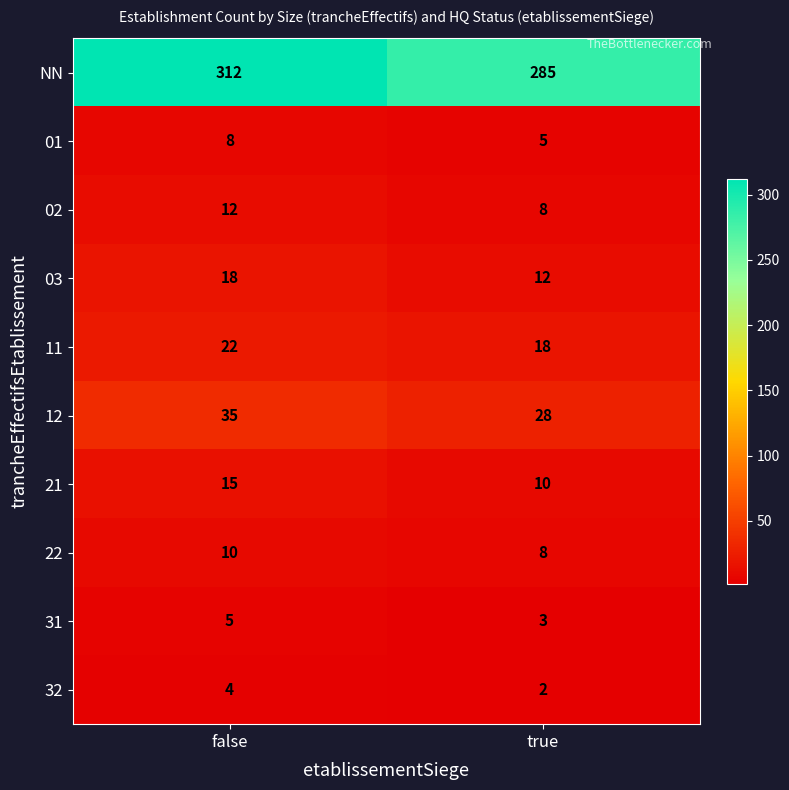

Reading right to left, list all the values displayed in this chart.

NN: true=285	false=312
01: true=5	false=8
02: true=8	false=12
03: true=12	false=18
11: true=18	false=22
12: true=28	false=35
21: true=10	false=15
22: true=8	false=10
31: true=3	false=5
32: true=2	false=4